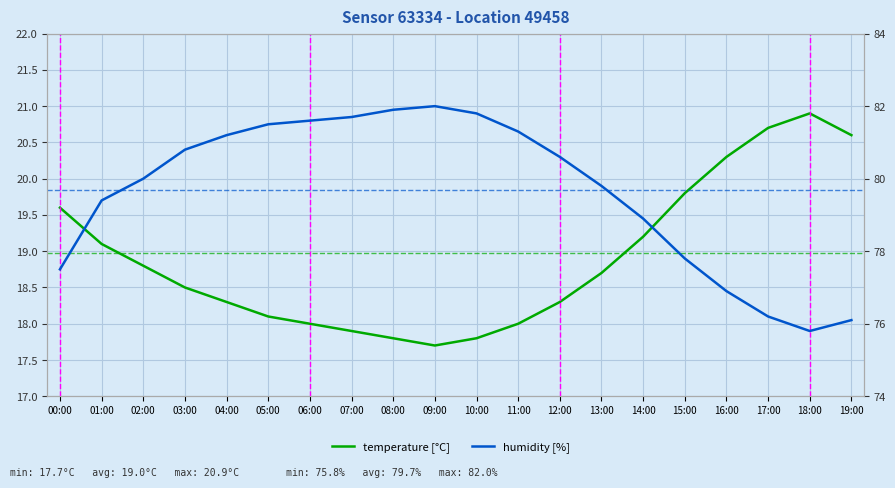

What is the difference between the second highest and minimum values in the temperature [°C] series?

3.0